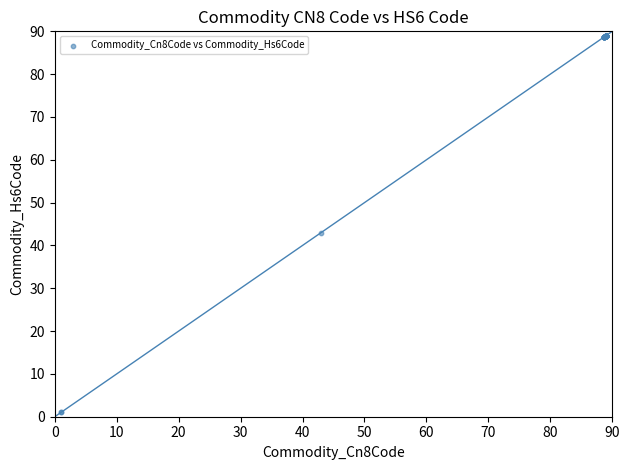

What Y value in the scatter plot is closest to 45?

42.9